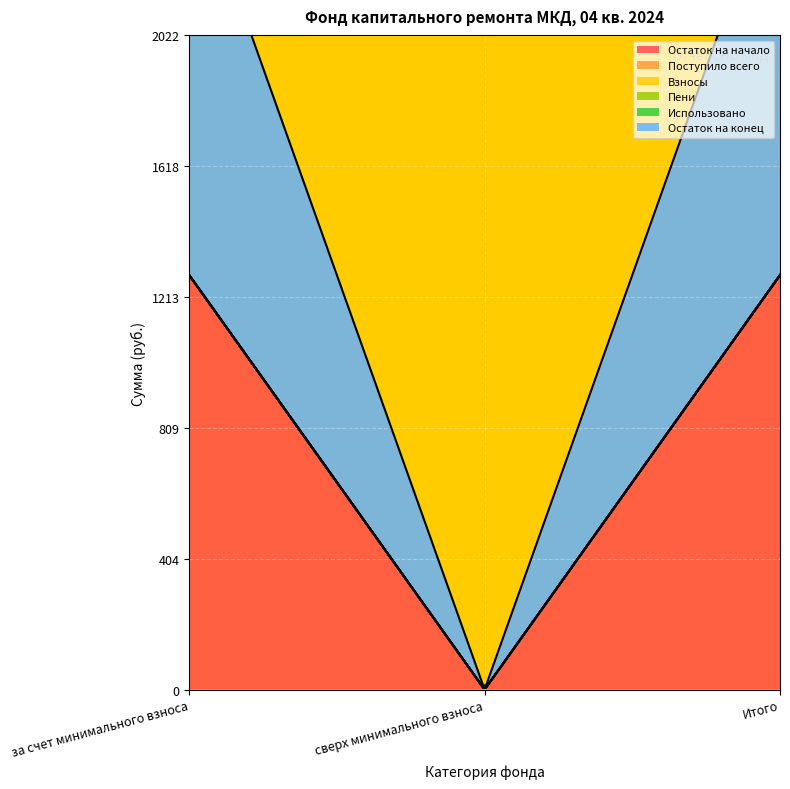

What are all the series names shown in the legend?

Остаток на начало, Поступило всего, Взносы, Пени, Использовано, Остаток на конец